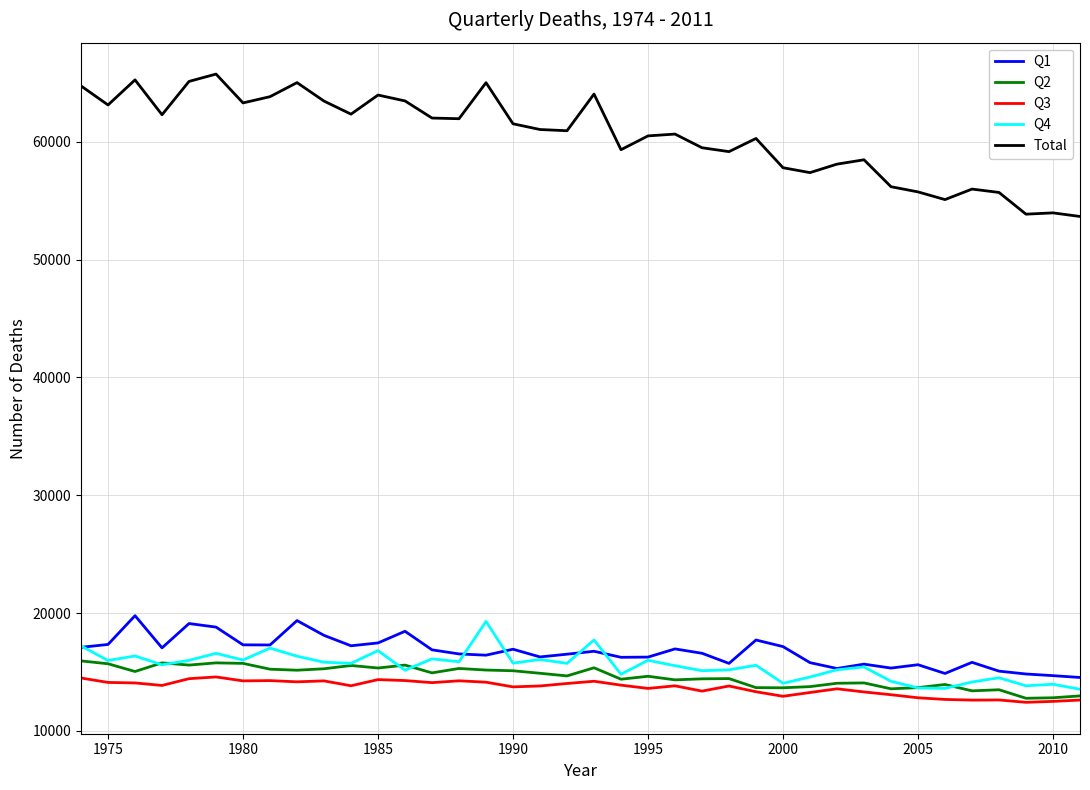

What is the minimum value for Q4?

13537